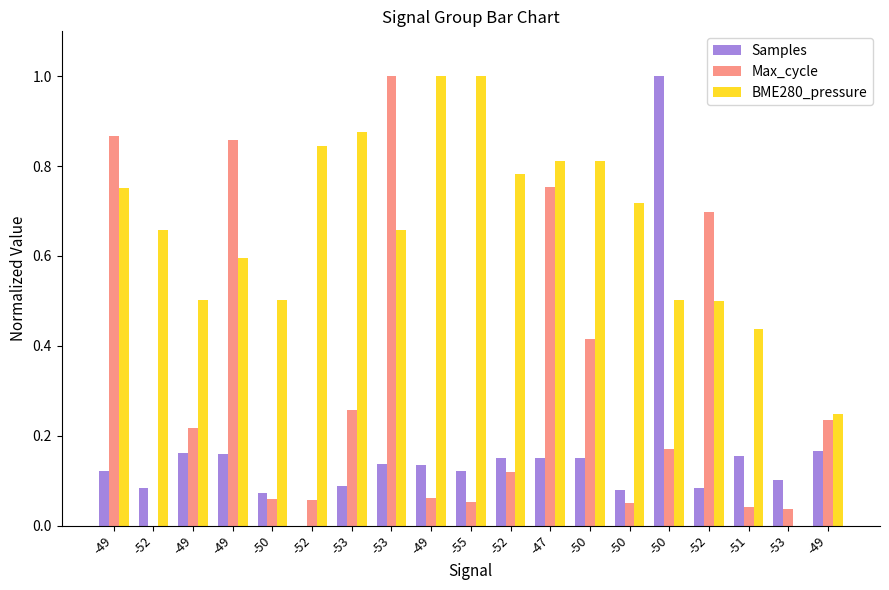

What are all the series names shown in the legend?

Samples, Max_cycle, BME280_pressure